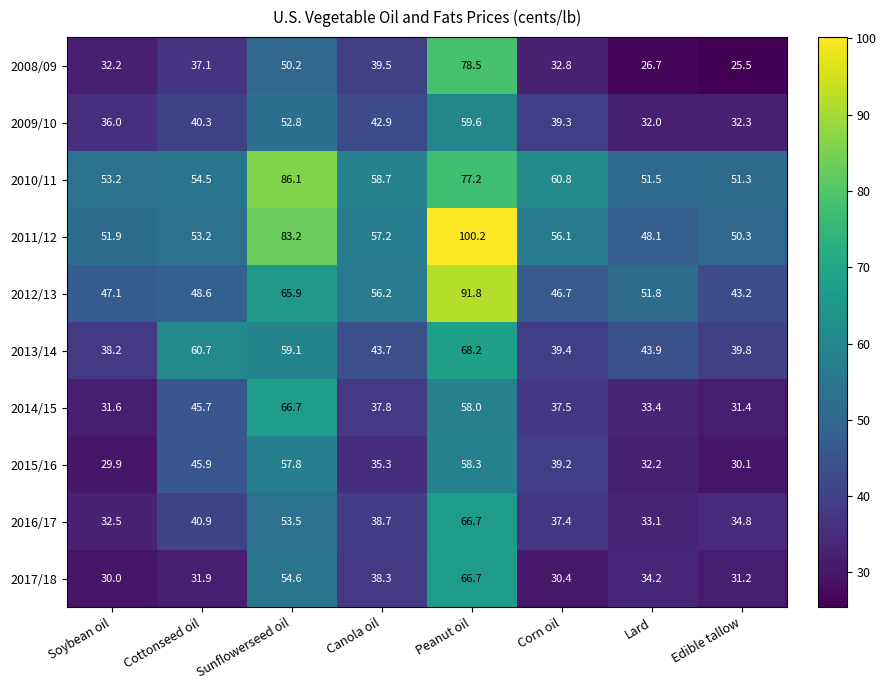

What is the spread (max minus min) of values at Sunflowerseed oil?

35.9